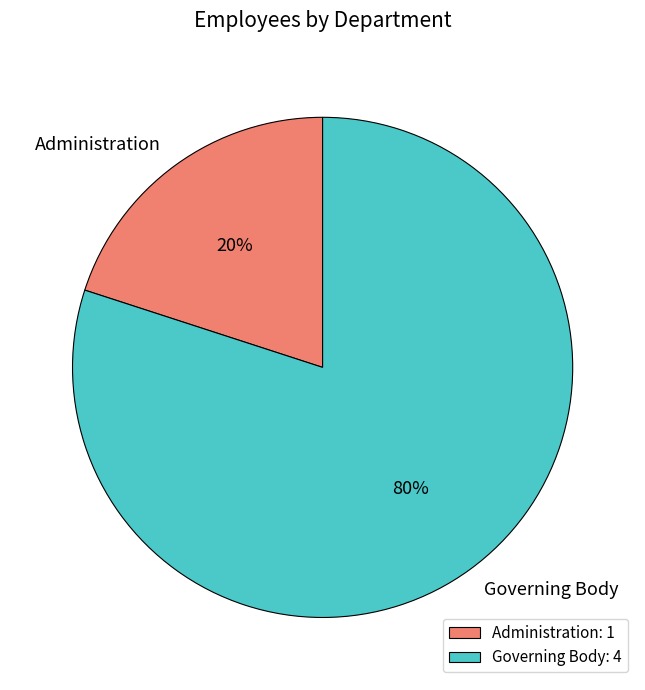

Which category has the biggest portion of the pie?

Governing Body